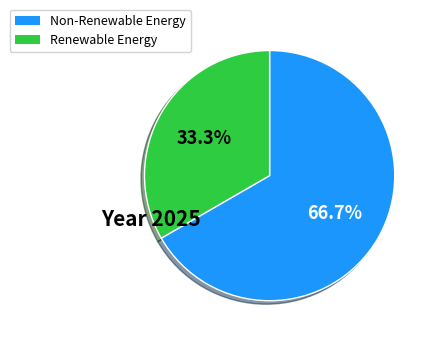

Is there any slice that represents more than half of the pie?

Yes